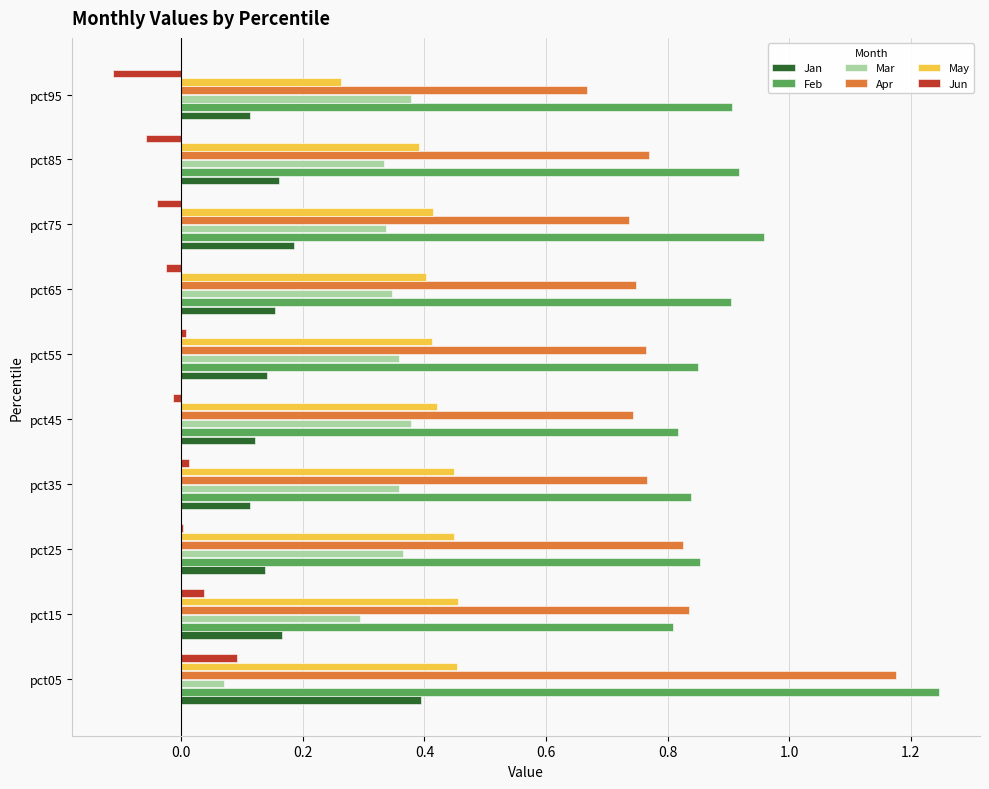

Which series changed the most between pct05 and pct55?

Apr